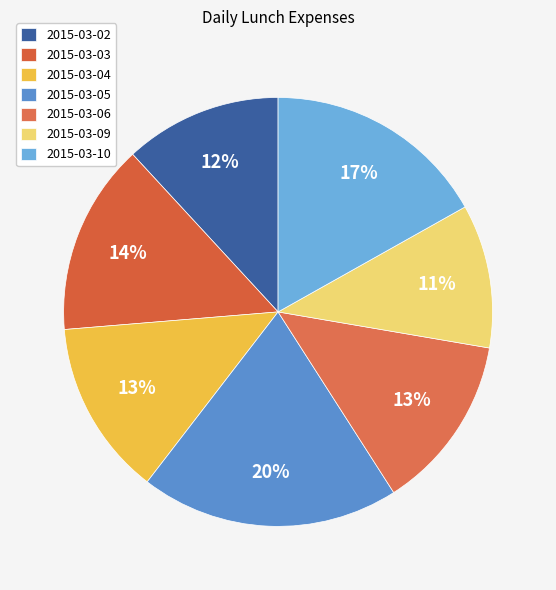

What is the smallest slice in the pie chart?

2015-03-09